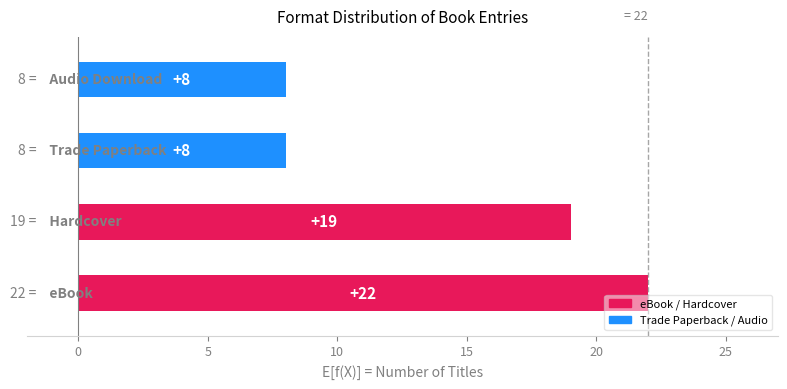

What is the smallest value displayed?

8